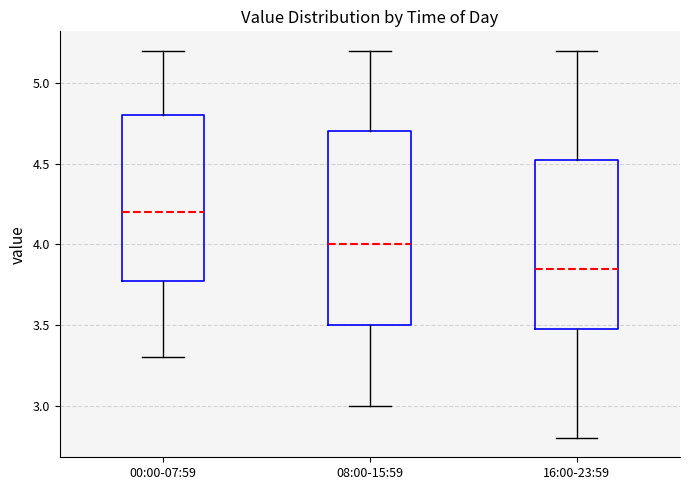

Reading left to right, read every box against the y-axis: the position of its median line, the range the box covers, and the ends of its whiskers. The values are not printed on the chart, so give them approximately, as read against the axis.

00:00-07:59: median 4.20, box 3.80 to 4.80, whiskers 3.30 to 5.20
08:00-15:59: median 4.00, box 3.50 to 4.70, whiskers 3.00 to 5.20
16:00-23:59: median 3.85, box 3.50 to 4.55, whiskers 2.80 to 5.20